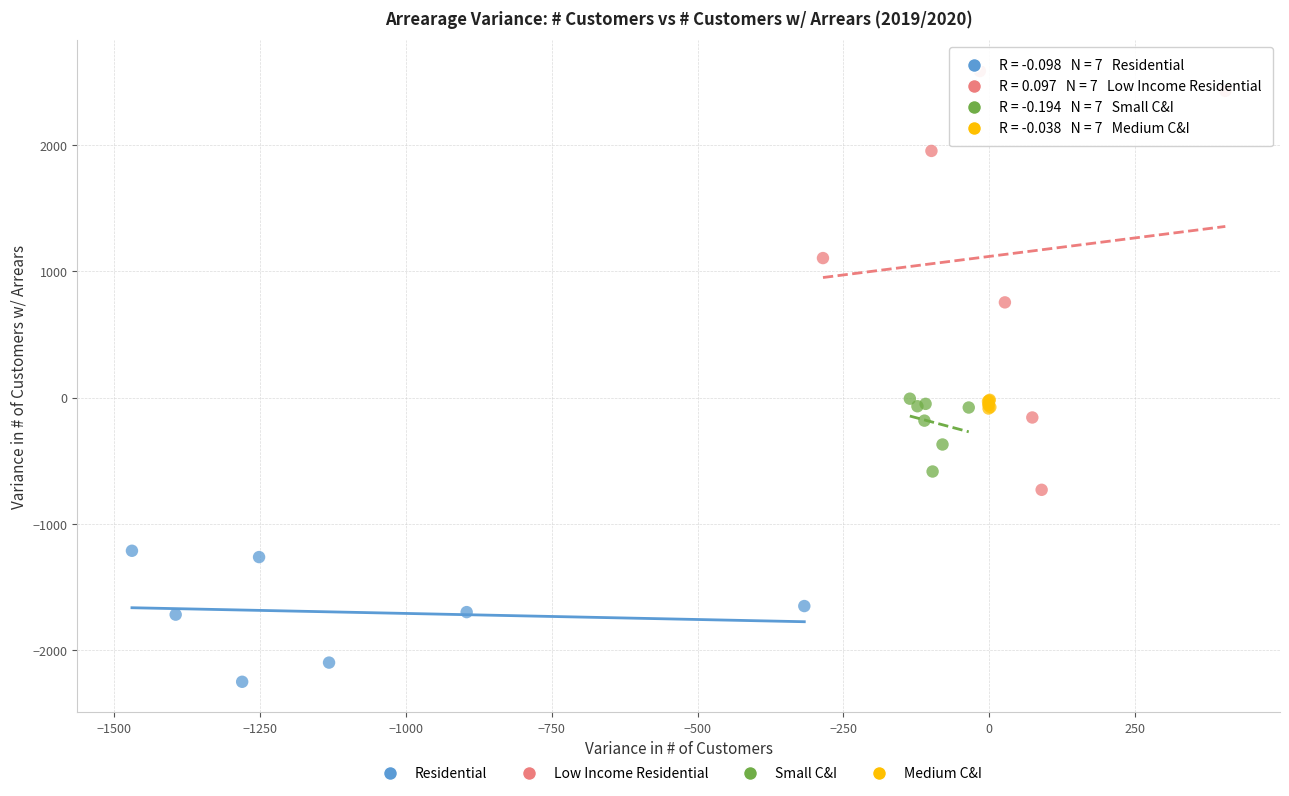

Which series contains the lowest Y value?

Residential